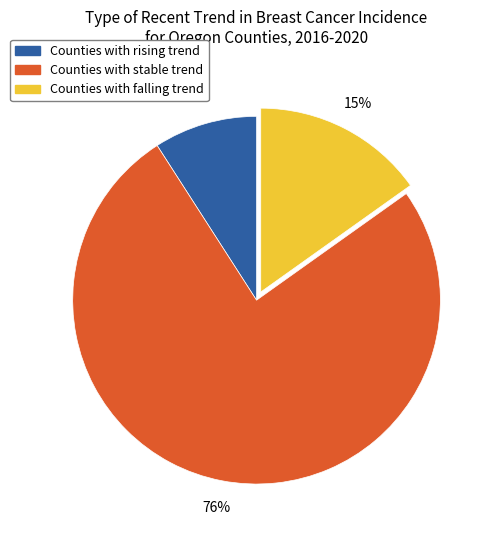

Is there a majority slice in this chart?

Yes